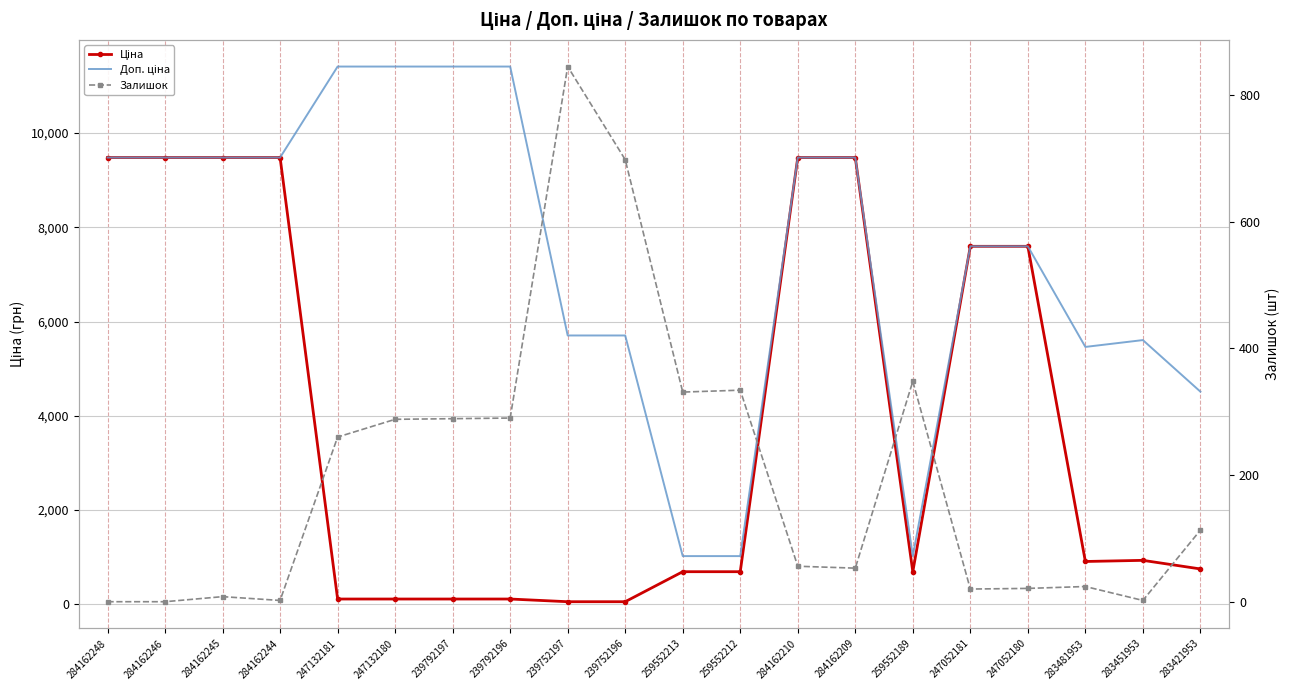

The value of Залишок at 284162209 is 32.2. True or false?

False